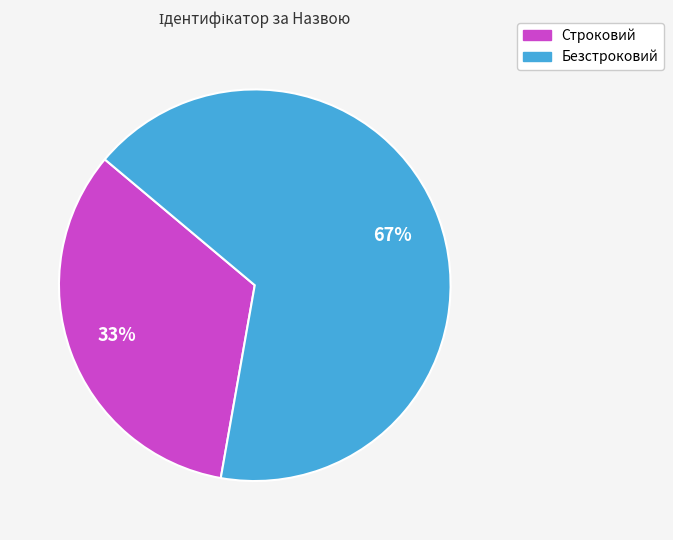

To the nearest percent, what portion does Безстроковий represent?

67%